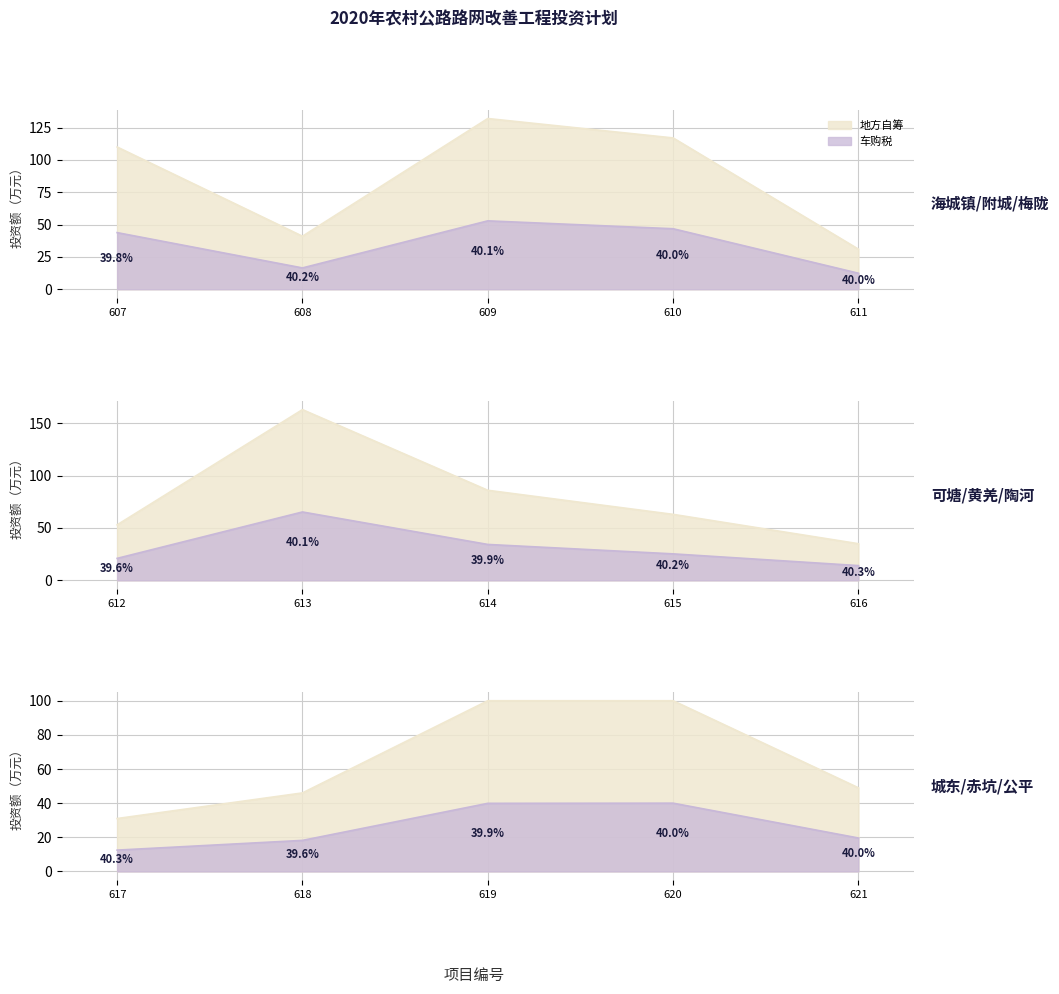

At 613, list the series in order from largest to smallest.

地方自筹, 车购税